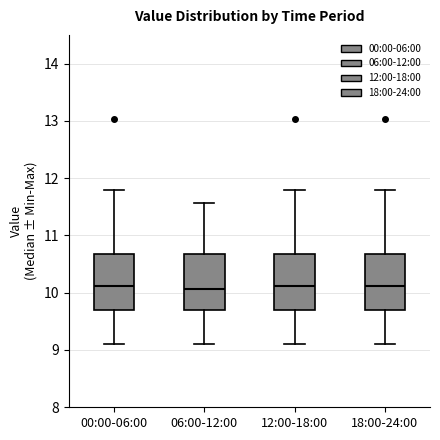

Reading left to right, read every box against the y-axis: the position of its median line, the range the box covers, and the ends of its whiskers. The values are not printed on the chart, so give them approximately, as read against the axis.

00:00-06:00: median 10.1, box 9.7 to 10.7, whiskers 9.1 to 11.8
06:00-12:00: median 10.1, box 9.7 to 10.7, whiskers 9.1 to 11.6
12:00-18:00: median 10.1, box 9.7 to 10.7, whiskers 9.1 to 11.8
18:00-24:00: median 10.1, box 9.7 to 10.7, whiskers 9.1 to 11.8